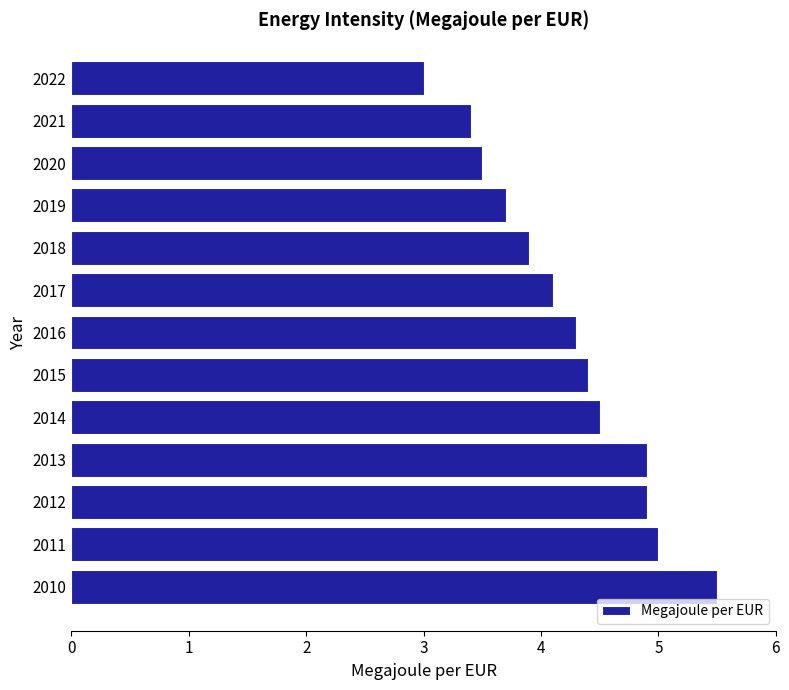

How many series are shown in this chart?

1